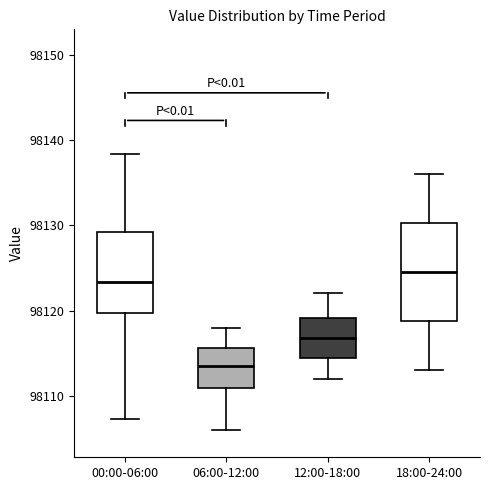

Which box's median line is the lowest?

06:00-12:00